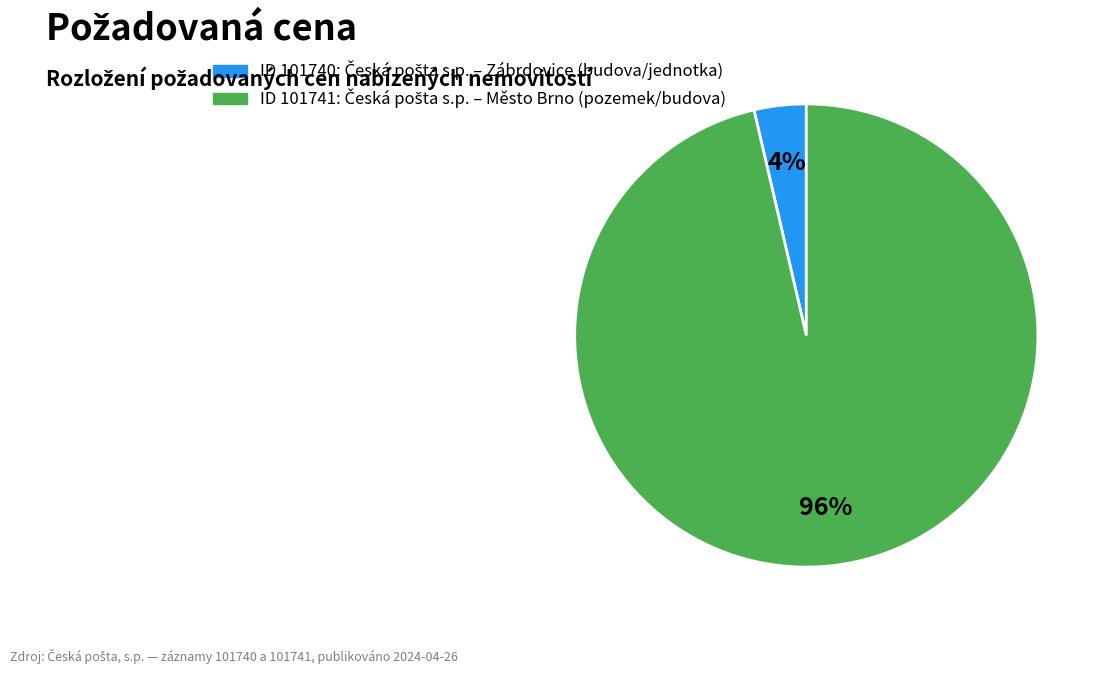

Is there a majority slice in this chart?

Yes